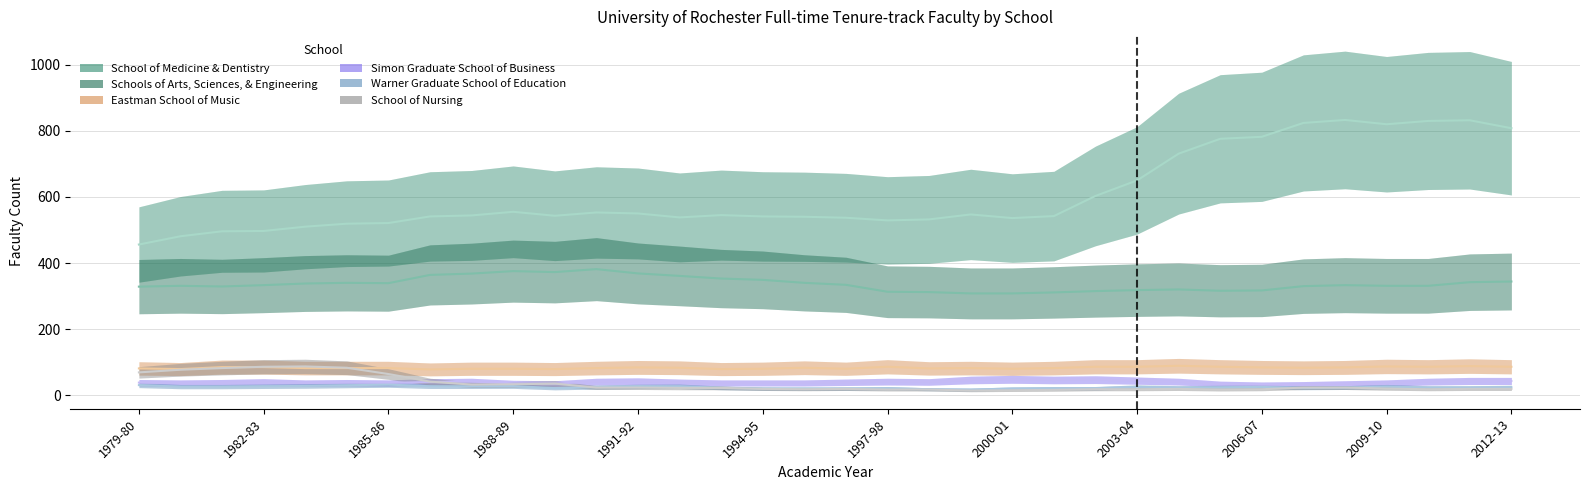

Is the value of School of Nursing at 31 greater than the value of Eastman School of Music at 28?

No